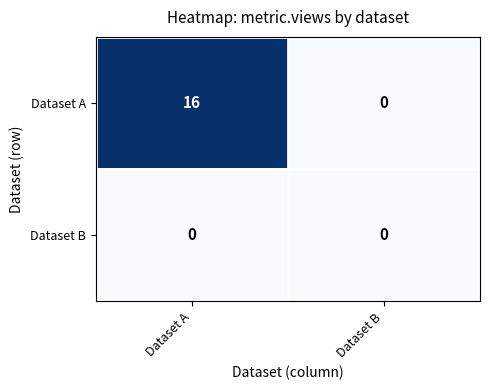

What is the difference between the maximum and minimum values in the Dataset A series?

16